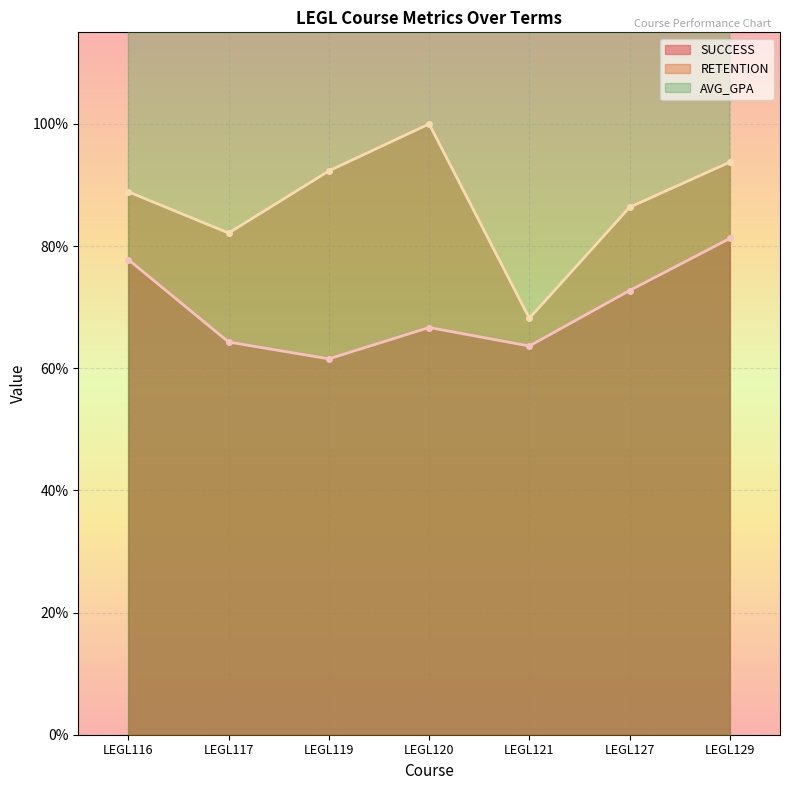

True or false: RETENTION has a value of 1.2 at LEGL127.

False